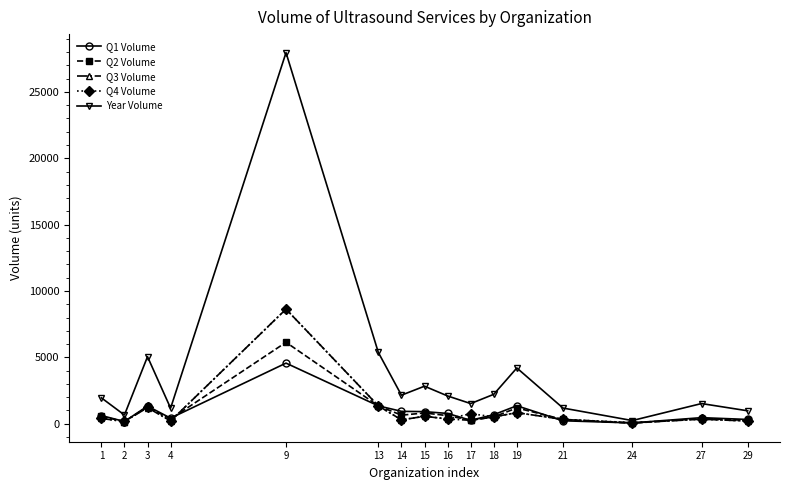

The value of Q4 Volume at 9 is 8633. True or false?

True